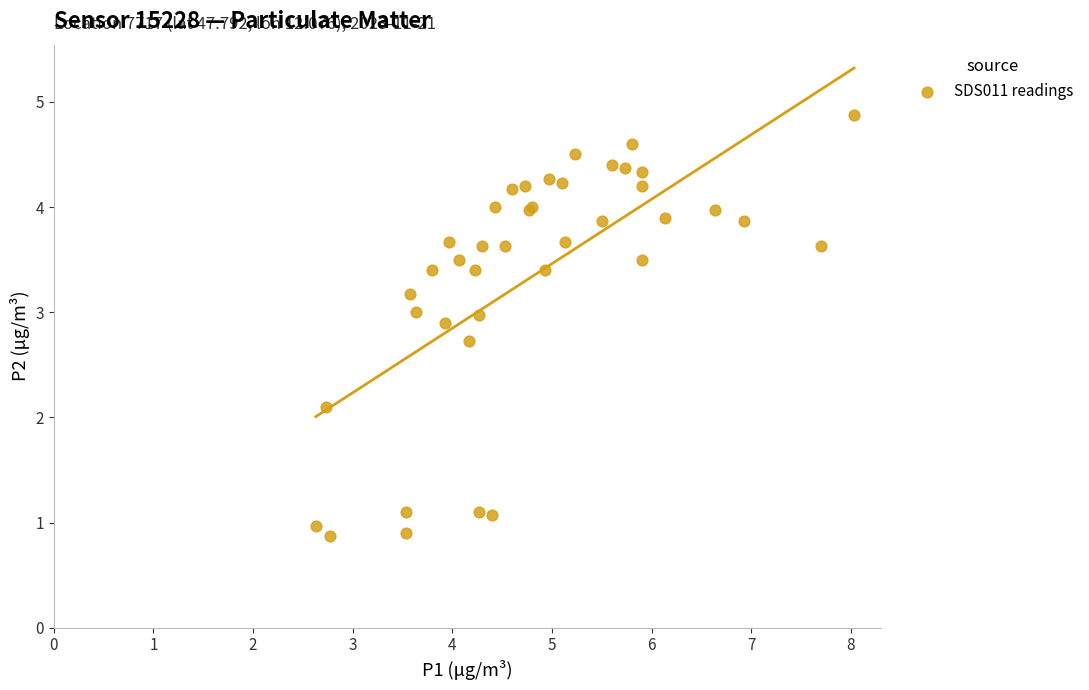

What Y value in the scatter plot is closest to 2?

2.1